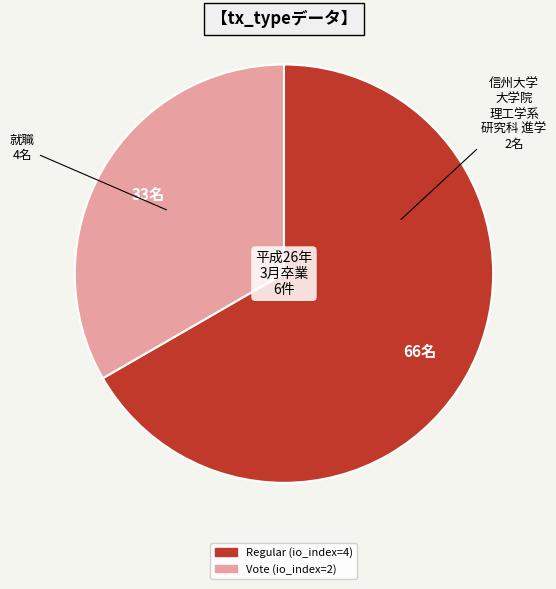

Is the sum of Regular (io_index=4) and Vote (io_index=2) greater than half?

Yes